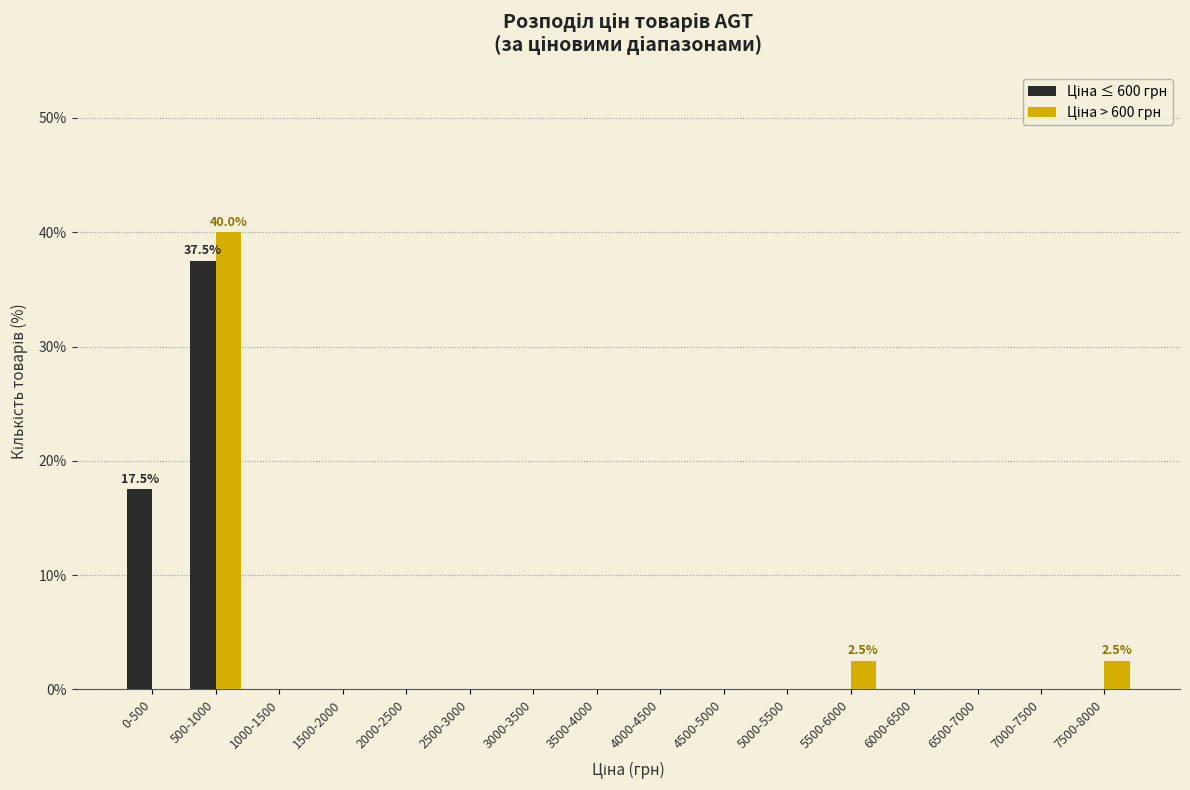

Which category has the highest value across all series?

500-1000